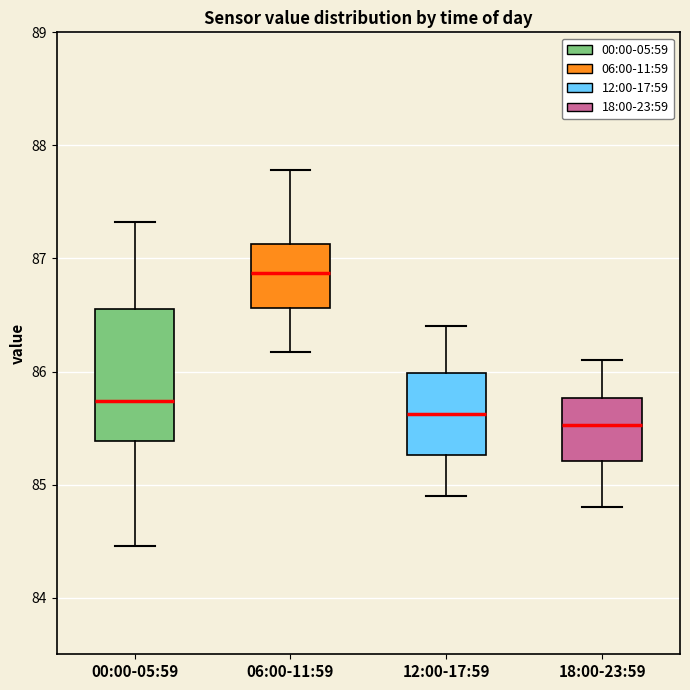

Reading left to right, transcribe this box plot: for each box, give where its median line is, the range the box spans, and where its two whiskers end, as read against the y-axis. The values are not printed on the chart, so give them approximately, as read against the axis.

00:00-05:59: median 85.7, box 85.4 to 86.6, whiskers 84.5 to 87.3
06:00-11:59: median 86.9, box 86.6 to 87.1, whiskers 86.2 to 87.8
12:00-17:59: median 85.6, box 85.3 to 86.0, whiskers 84.9 to 86.4
18:00-23:59: median 85.5, box 85.2 to 85.8, whiskers 84.8 to 86.1